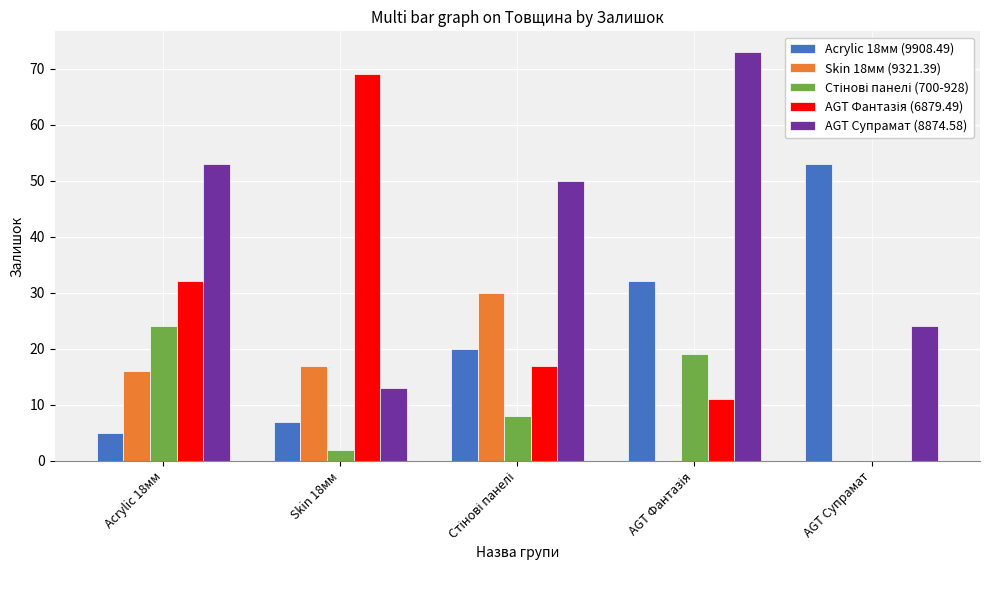

Which series changed the most between Acrylic 18мм and AGT Супрамат?

Acrylic 18мм (9908.49)